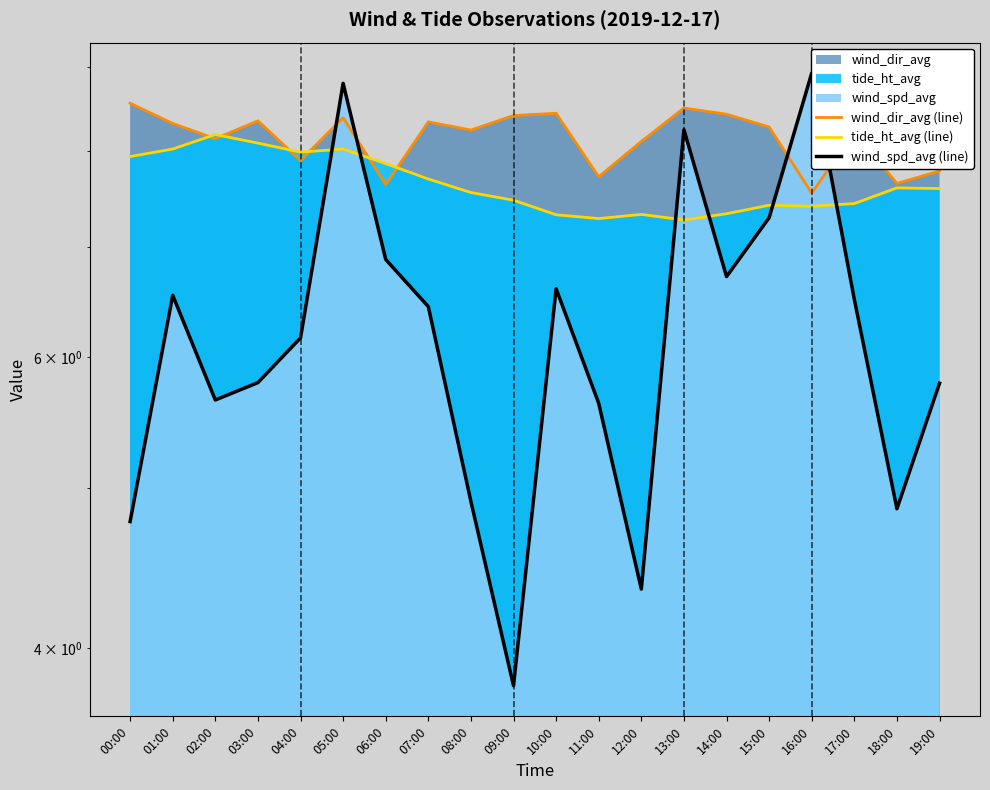

Which series has the largest total across all categories?

wind_dir_avg (line)